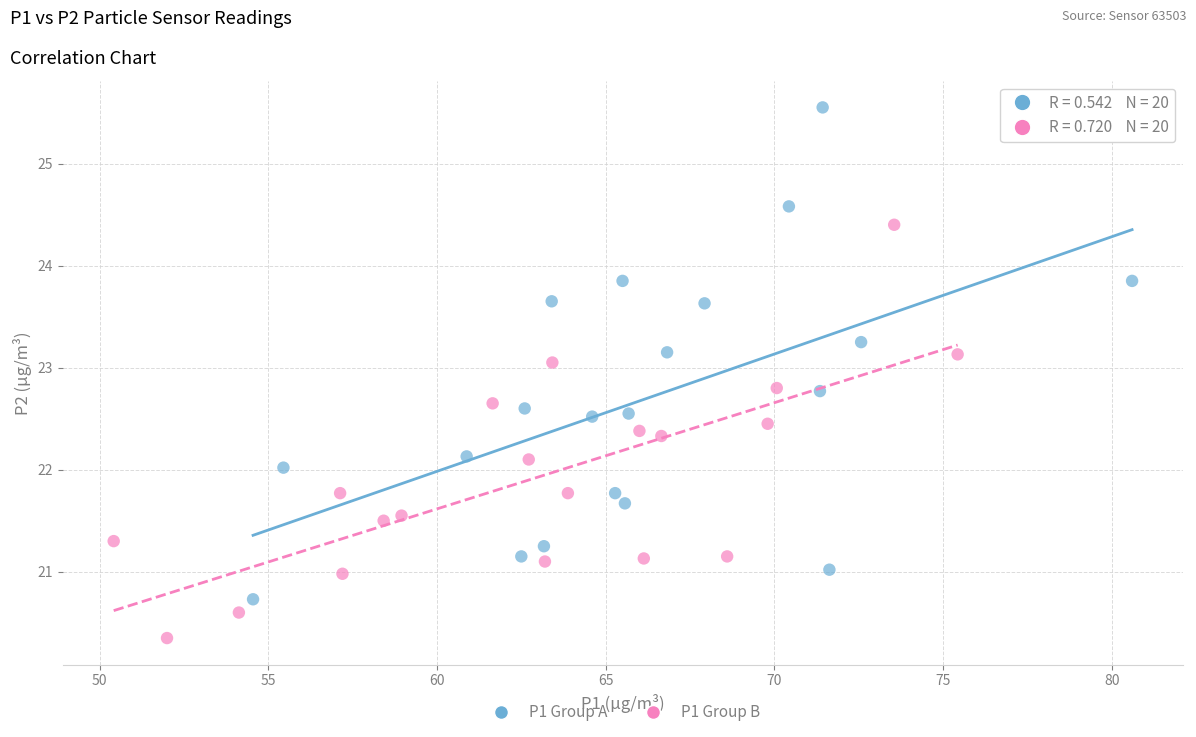

Which series has the widest spread of Y values?

P1 Group A